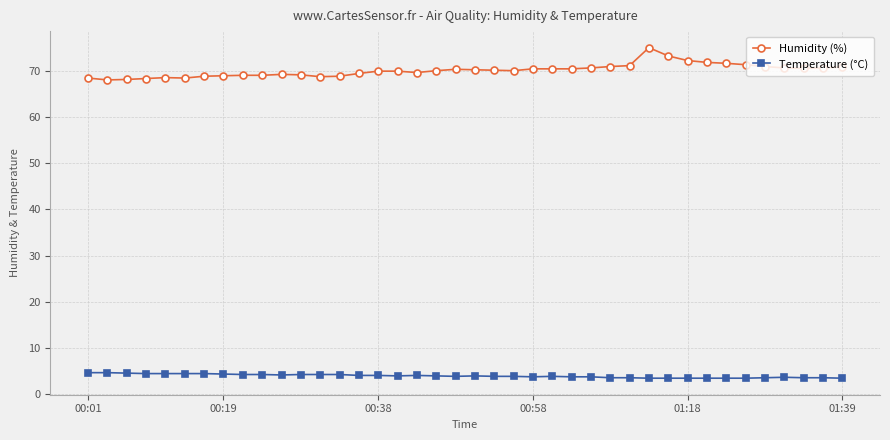

True or false: Temperature (°C) and Humidity (%) cross at least once.

False